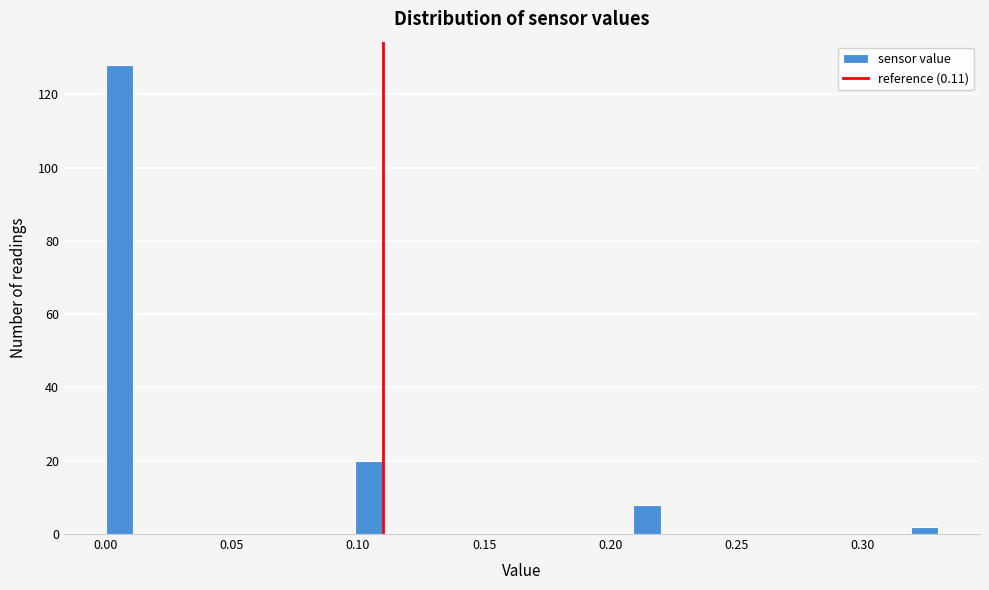

Around what value on the x-axis is the tallest bar? Give the approximate position of its centre, as read against the axis.

0.005